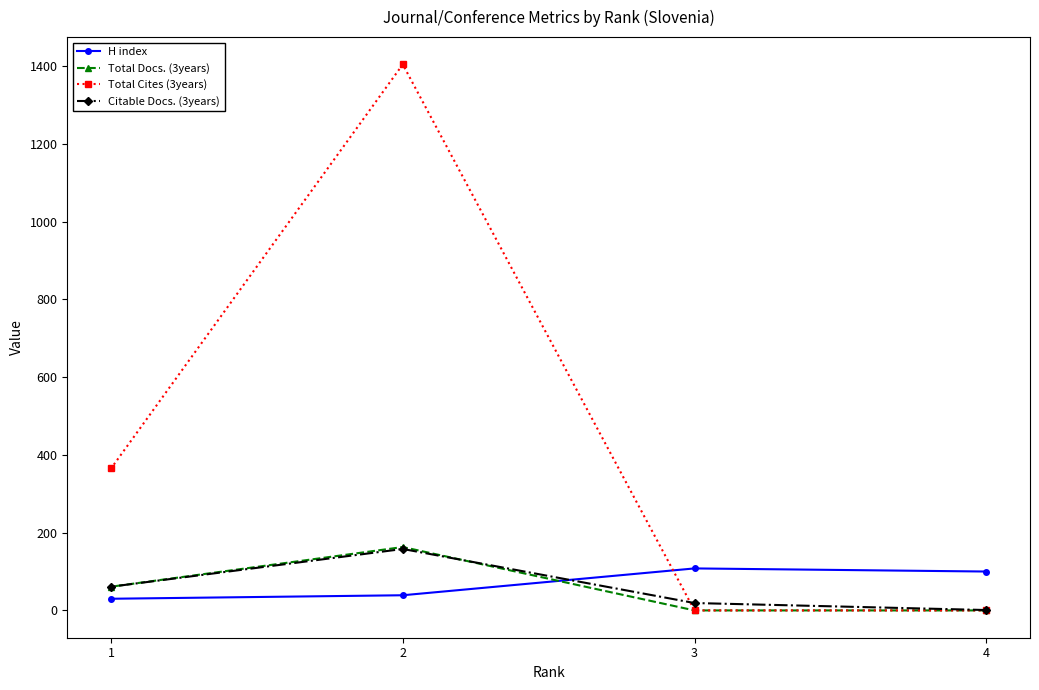

How many lines are shown in the chart?

4